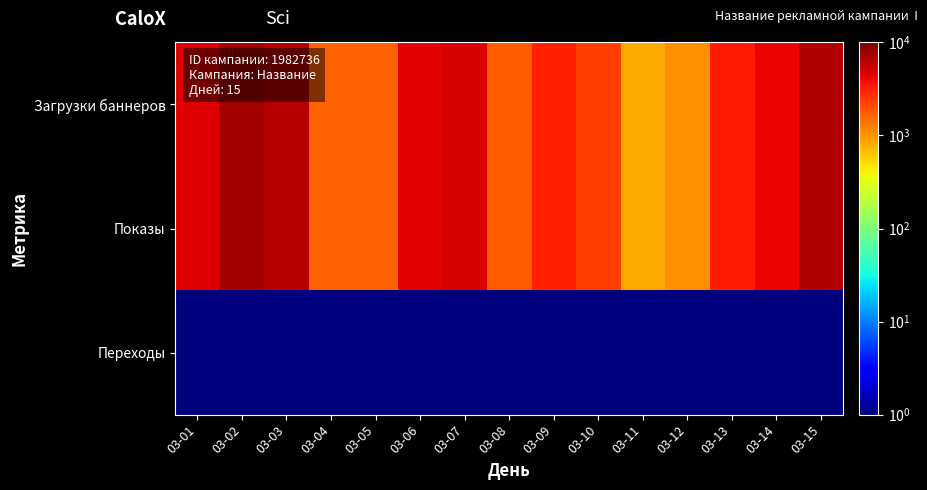

Reading left to right, transcribe all the data shown in this chart.

Загрузки баннеров: 03-01=4628.0	03-02=7416.0	03-03=6482.0	03-04=1673.0	03-05=1694.0	03-06=4395.0	03-07=4785.0	03-08=1758.0	03-09=3117.0	03-10=2310.0	03-11=808.0	03-12=1041.0	03-13=3350.0	03-14=4183.0	03-15=6687.0
Показы: 03-01=4628.0	03-02=7416.0	03-03=6482.0	03-04=1673.0	03-05=1694.0	03-06=4395.0	03-07=4785.0	03-08=1758.0	03-09=3117.0	03-10=2310.0	03-11=808.0	03-12=1041.0	03-13=3350.0	03-14=4183.0	03-15=6687.0
Переходы: 03-01=0.5	03-02=0.5	03-03=0.5	03-04=0.5	03-05=0.5	03-06=0.5	03-07=0.5	03-08=0.5	03-09=0.5	03-10=0.5	03-11=0.5	03-12=0.5	03-13=0.5	03-14=0.5	03-15=1.0